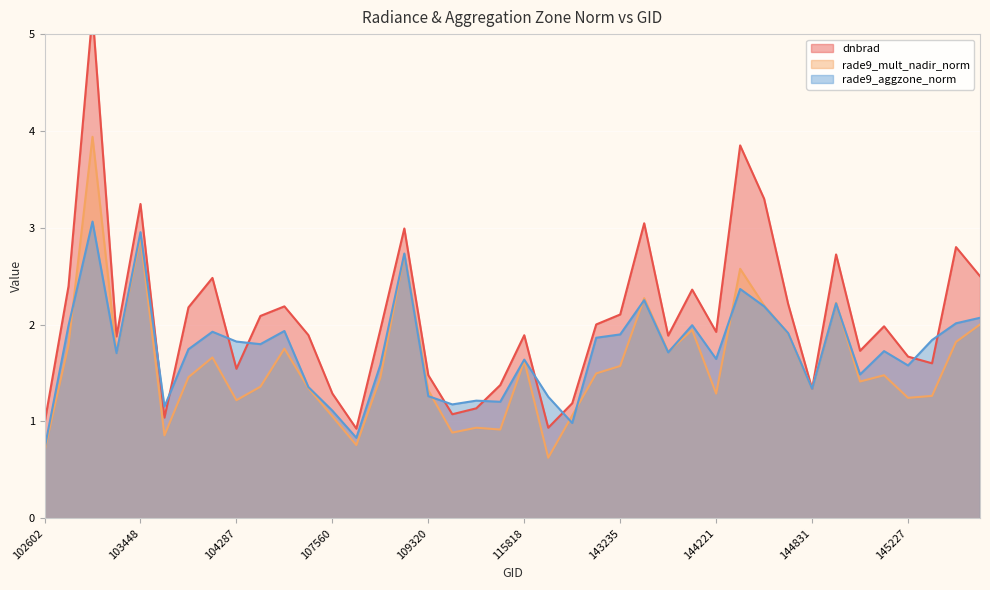

The value of rade9_aggzone_norm at 109320 is 1.3. True or false?

True